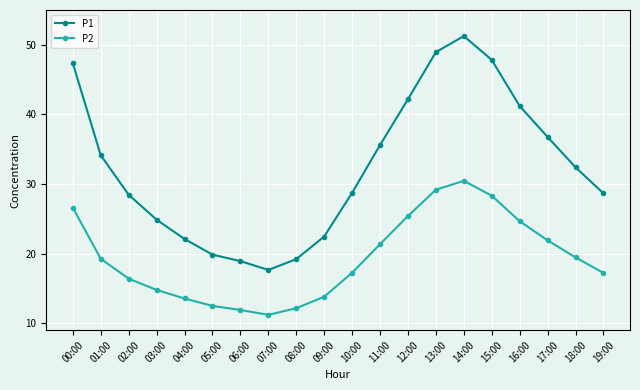

Between 04:00 and 12:00, which series saw the biggest shift?

P1